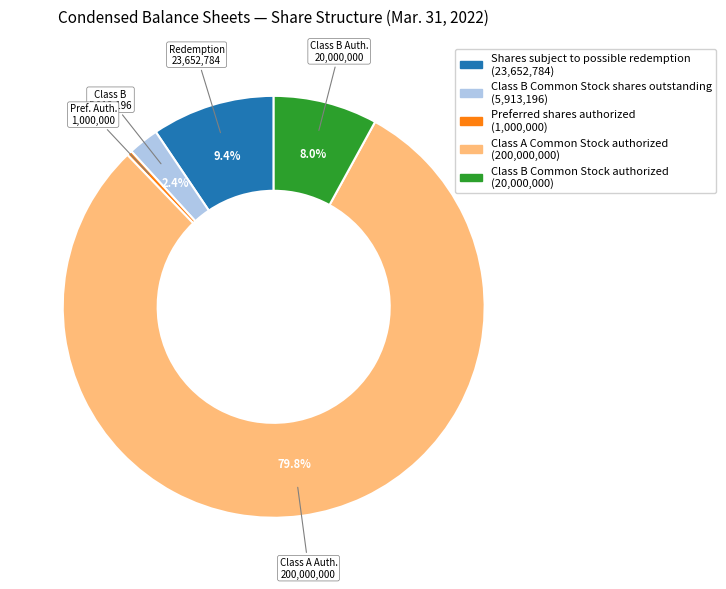

Does Class B Common Stock shares outstanding represent more than half of the total?

No